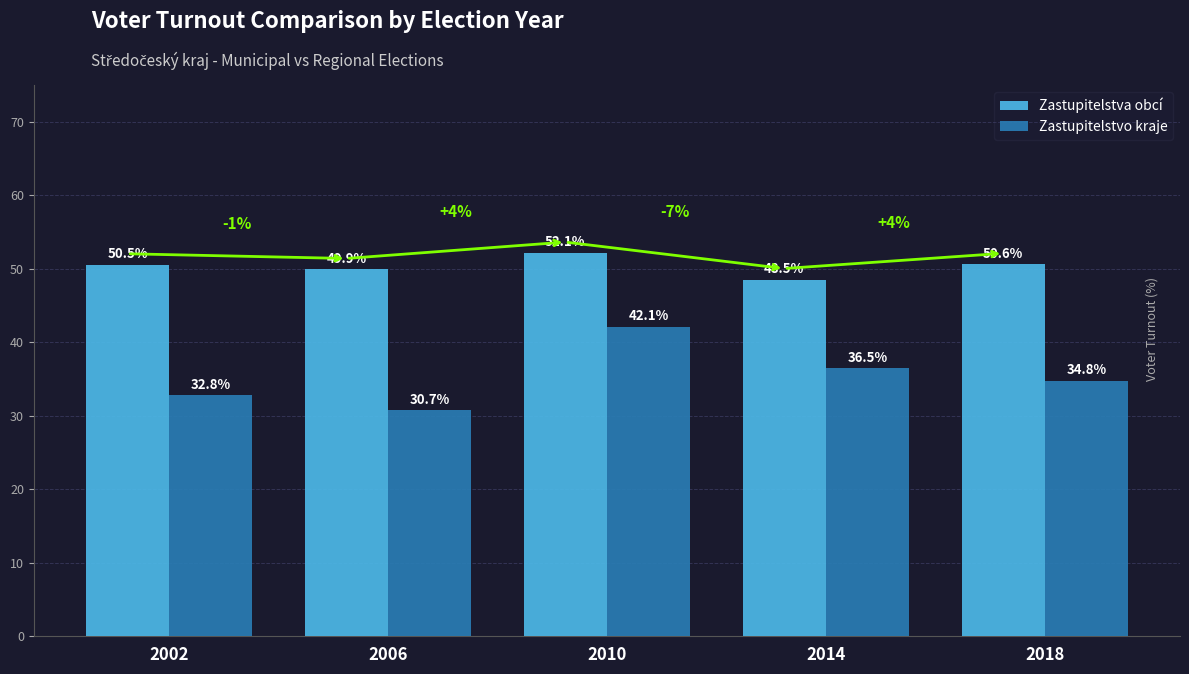

Which category has the highest value across all series?

2010